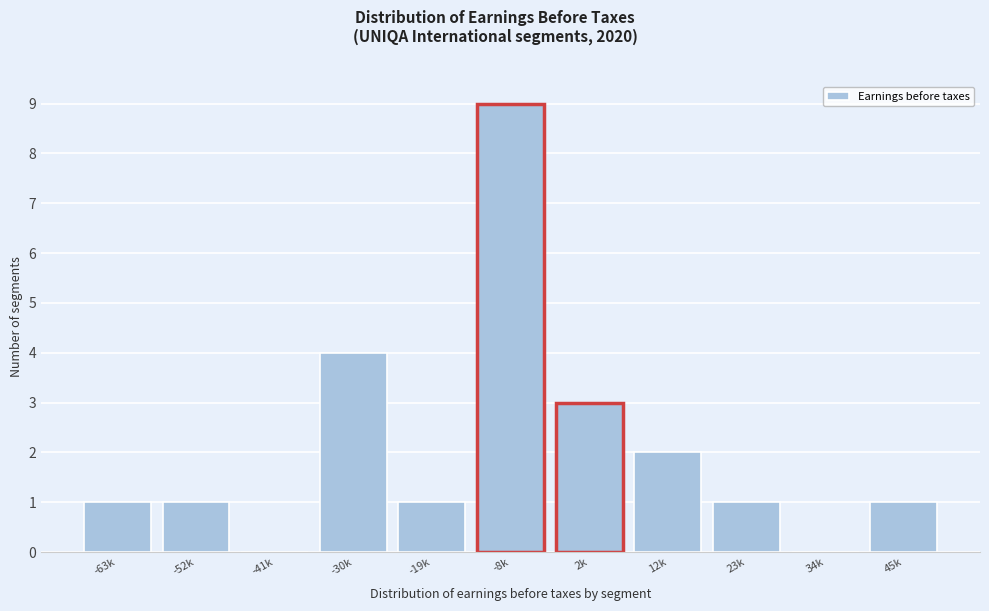

Reading left to right, what are all the values shown in this chart?

-63k=1	-52k=1	-41k=0	-30k=4	-19k=1	-8k=9	2k=3	12k=2	23k=1	34k=0	45k=1